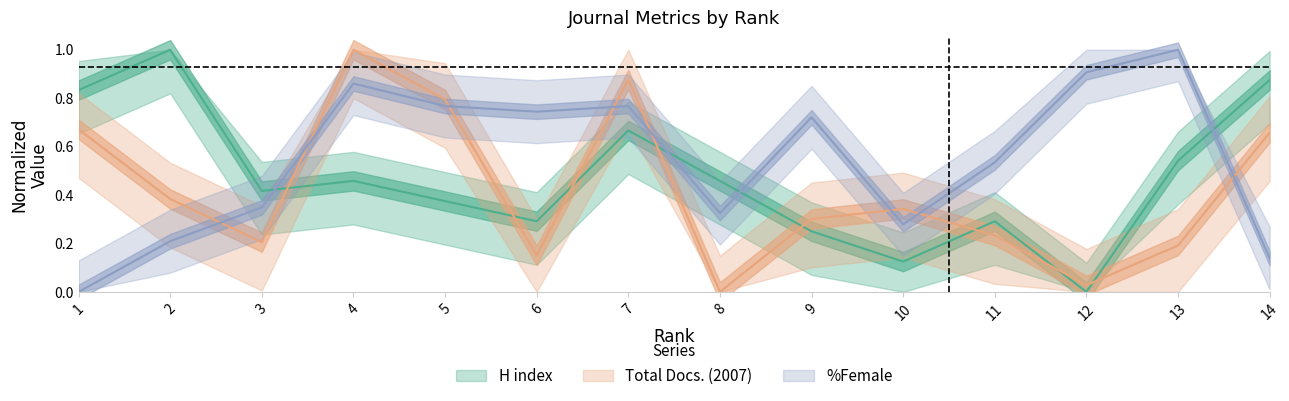

Which series has the widest spread of values?

H index